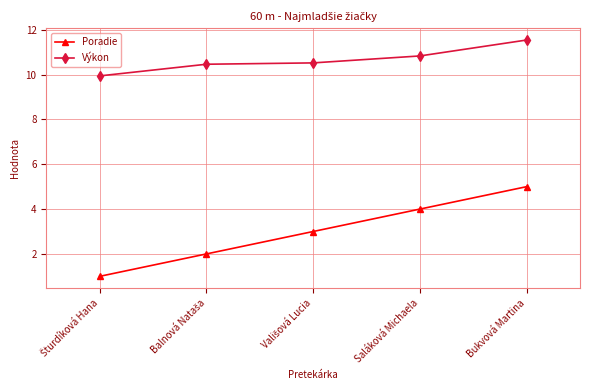

True or false: Poradie and Výkon intersect in this chart.

False